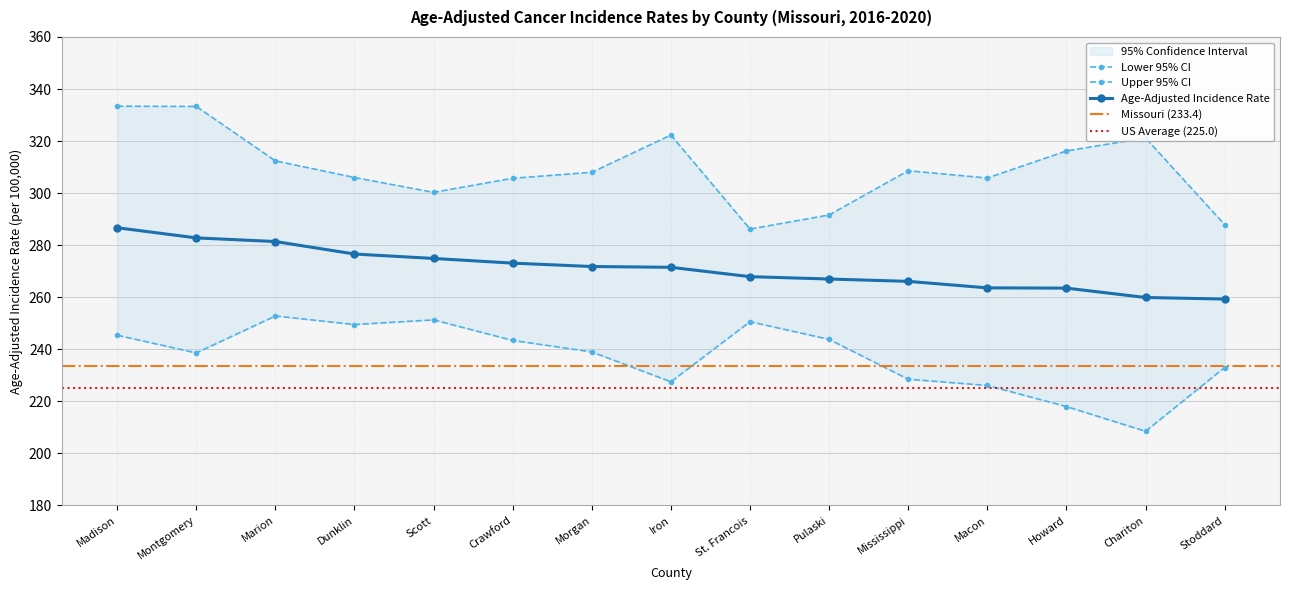

What is the lowest value of the Upper 95% CI series?

286.2